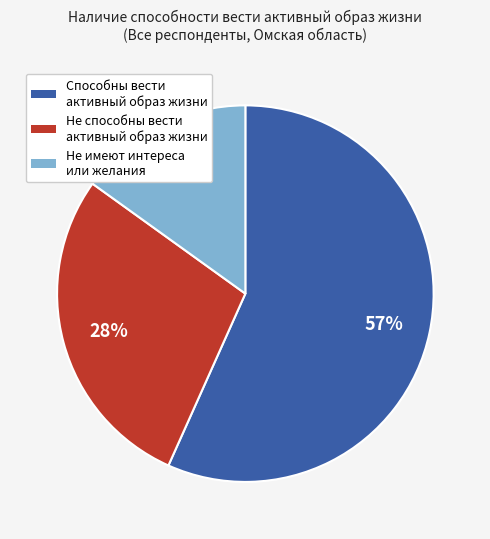

Is there any slice that represents more than half of the pie?

Yes